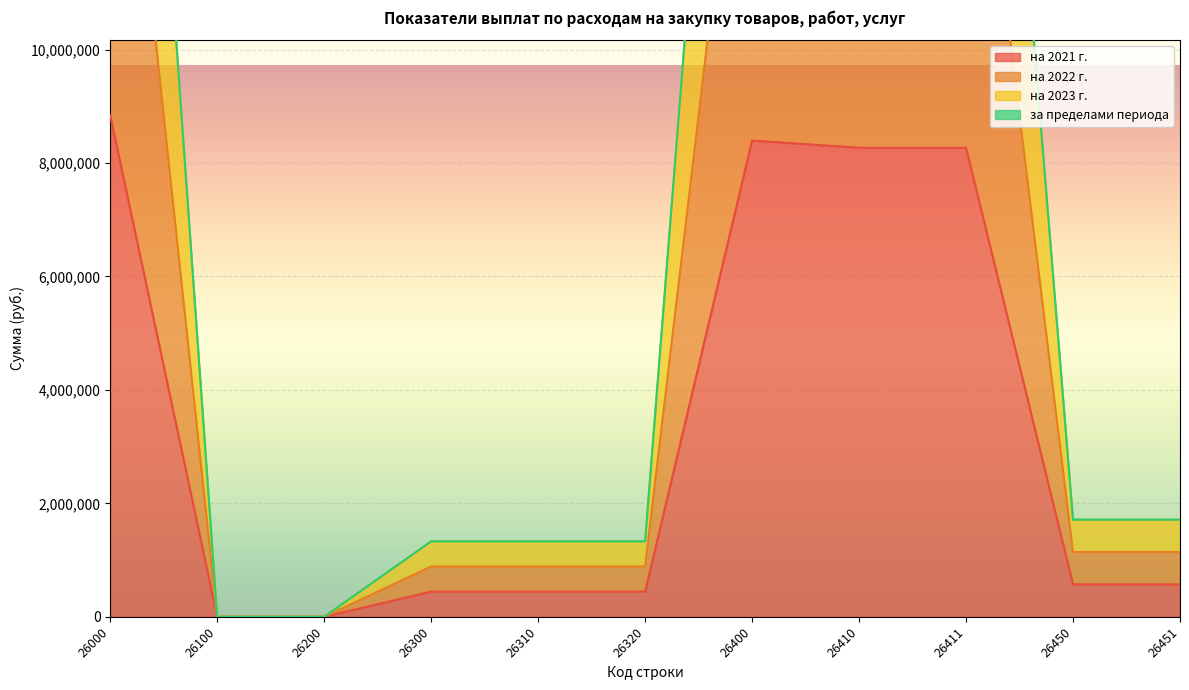

Rank the categories by на 2023 г. value from lowest to highest.

26100, 26200, 26300, 26310, 26320, 26450, 26451, 26410, 26411, 26400, 26000